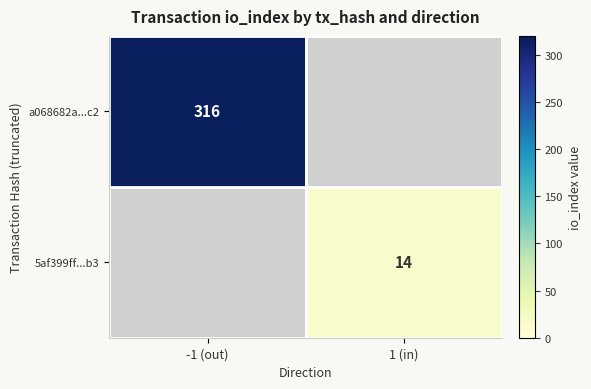

Which category has the highest value across all series?

-1 (out)